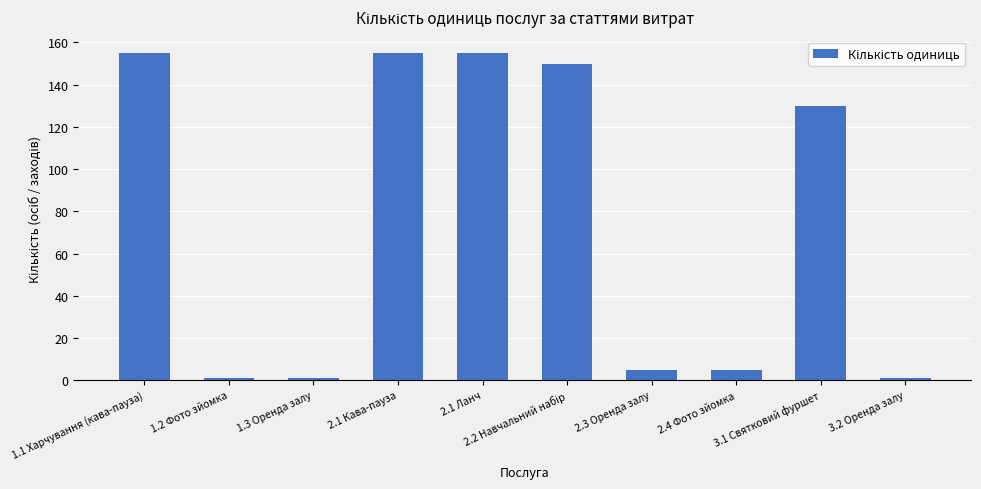

What is the average value?

76